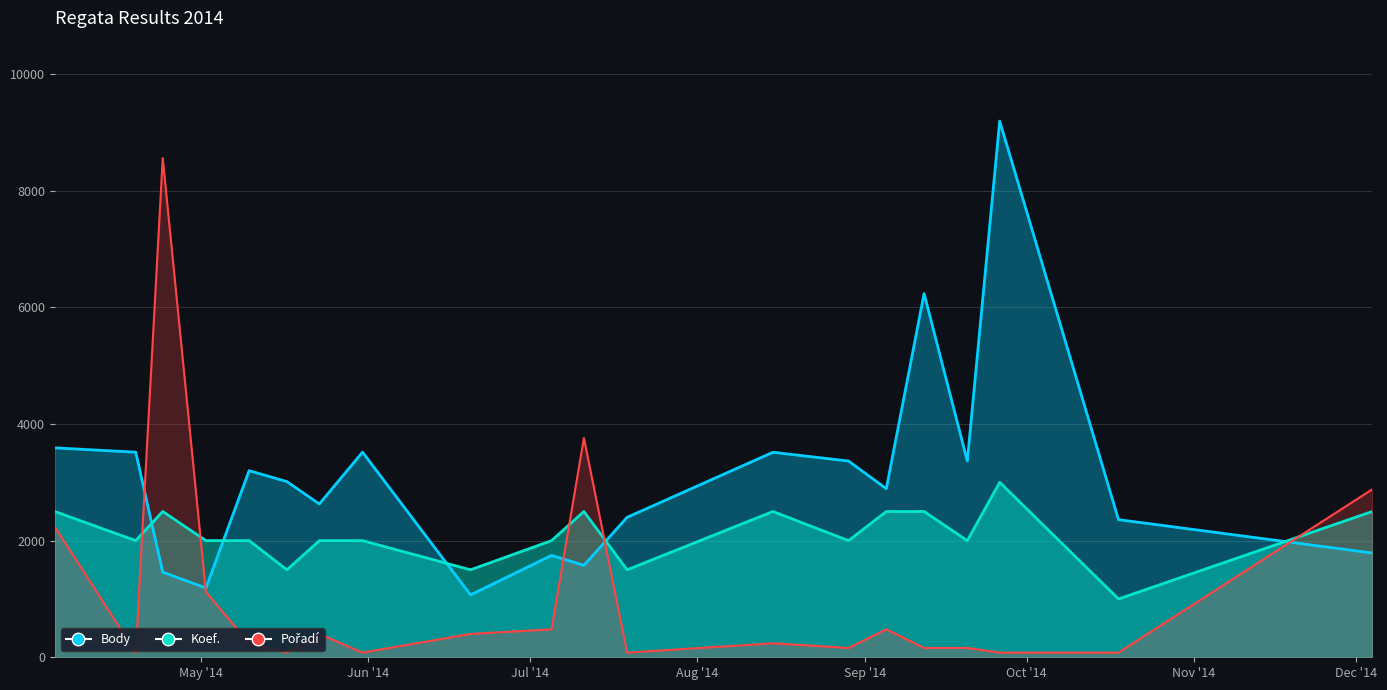

The Koef. series shows 2000 at 2014-08-29. True or false?

True